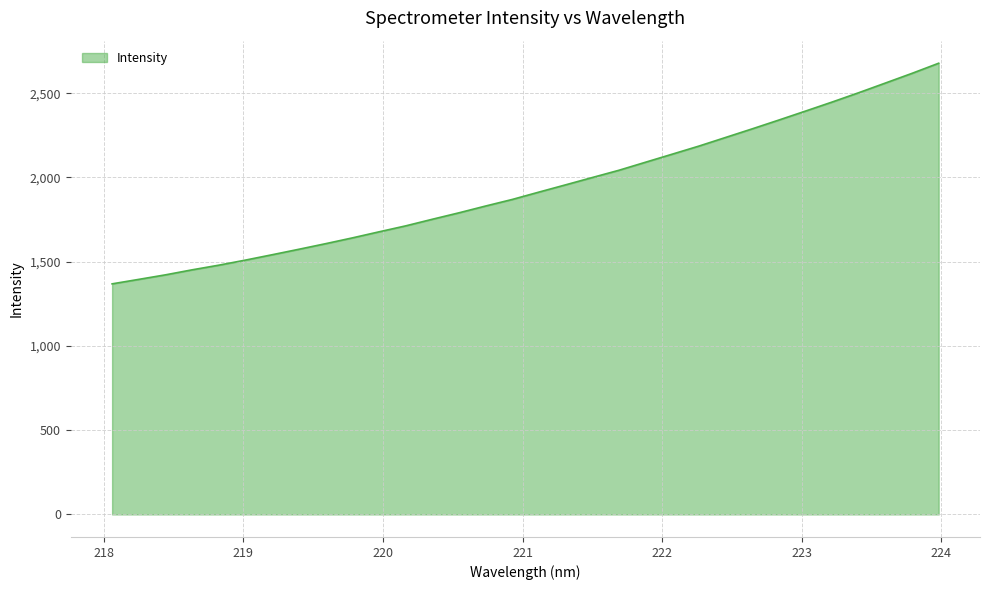

What is the minimum value shown in the chart?

1368.3